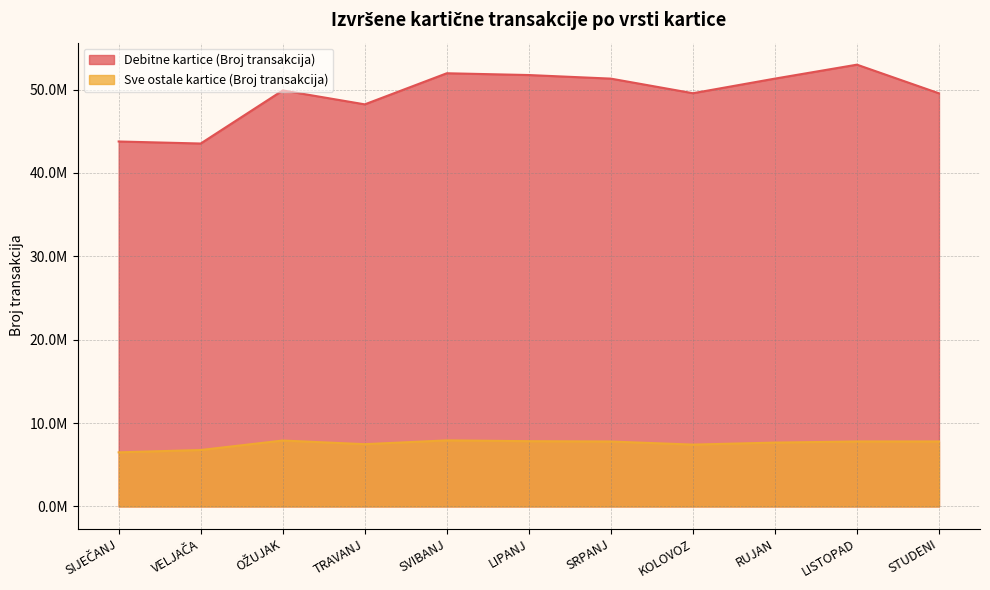

Is it true that Debitne kartice (Broj transakcija) equals 43775938 at SIJEČANJ?

True